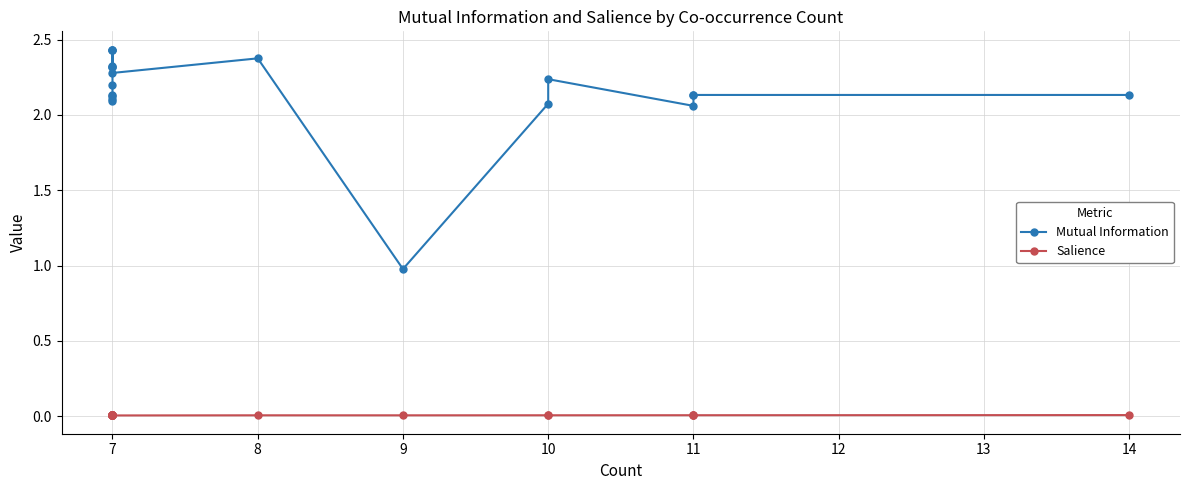

Which series has the largest total across all categories?

Mutual Information